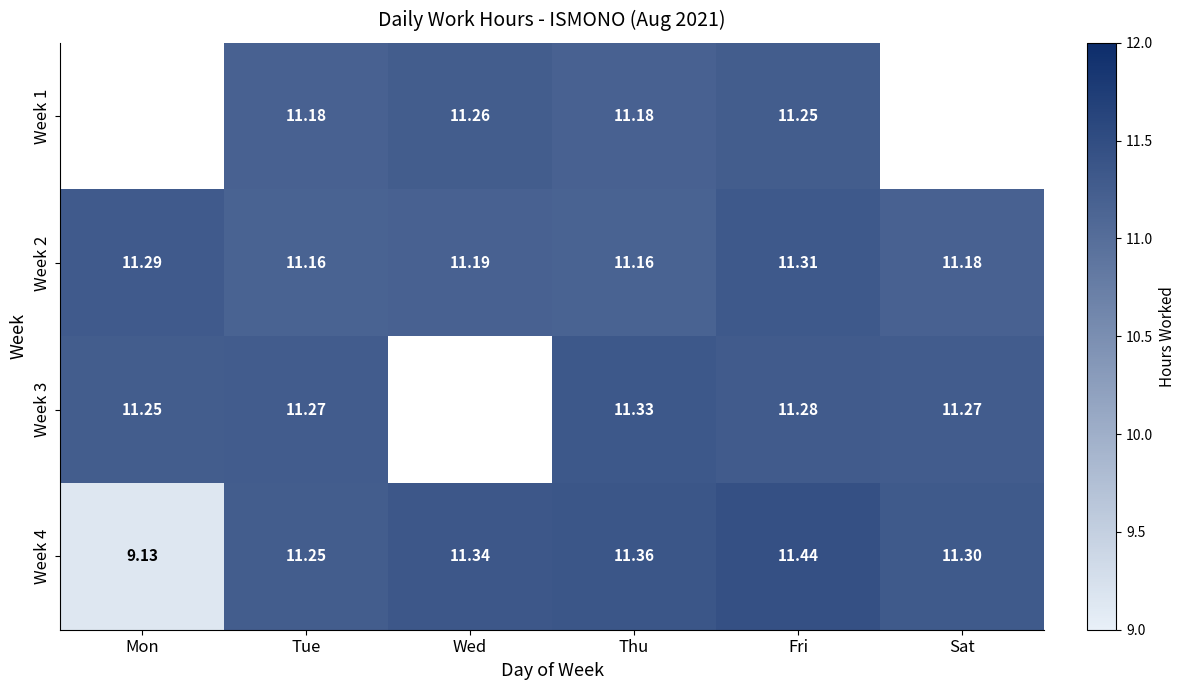

Which series changed the most between Thu and Fri?

Week 2